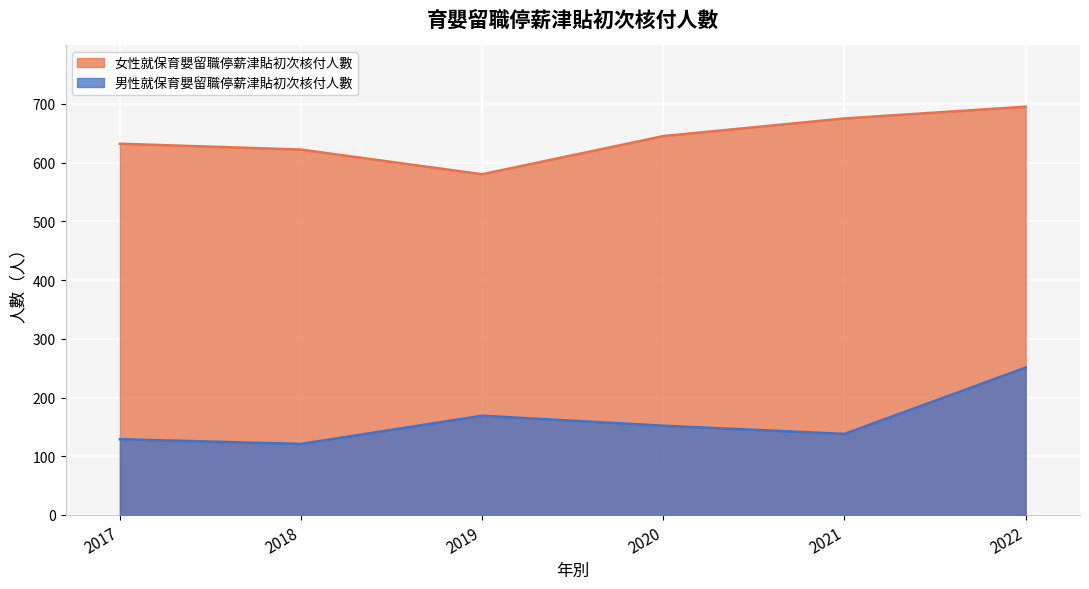

True or false: 女性 has a value of 645 at 2020.

True